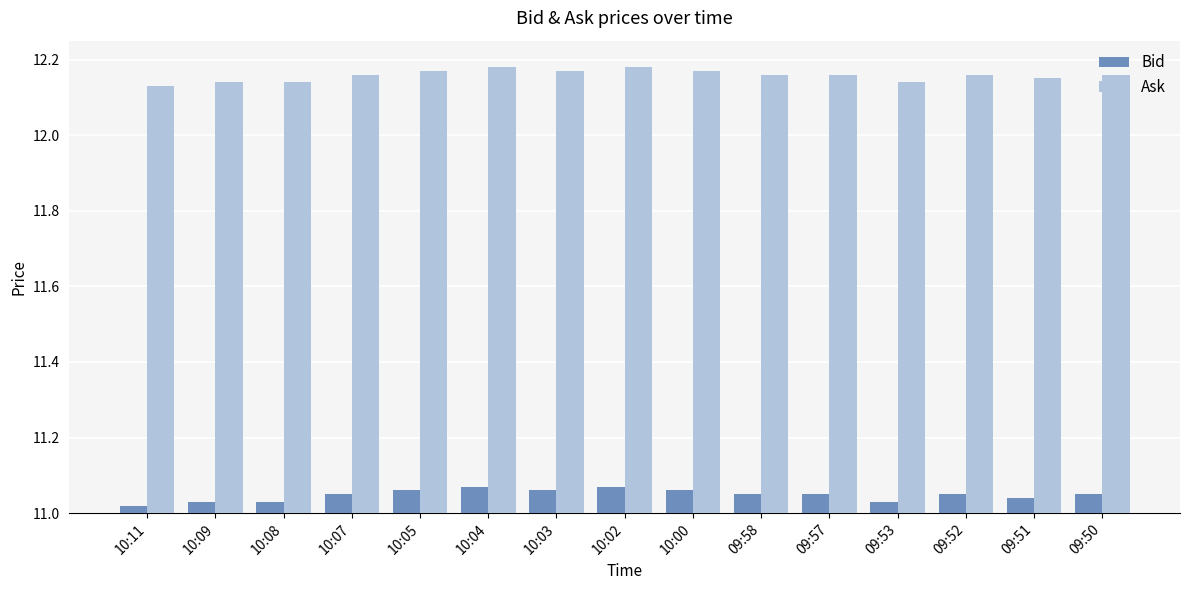

What is the total value across all series at 09:58?

23.2